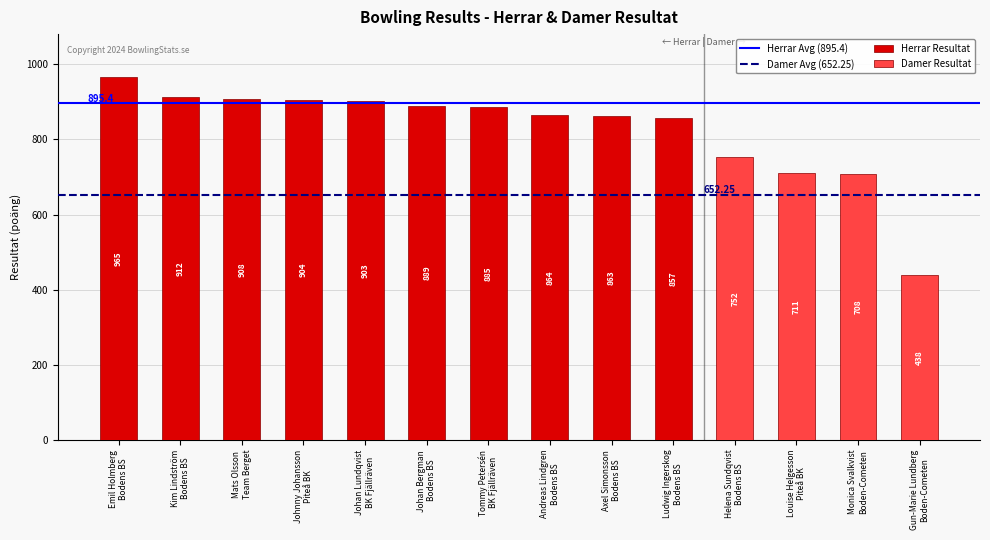

What is the average value of the Herrar Resultat series?

895